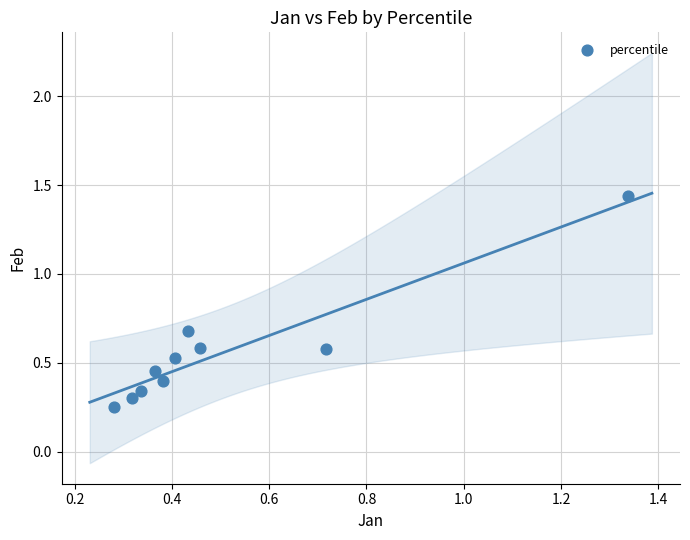

What is the range of Y values (max minus min)?

1.2